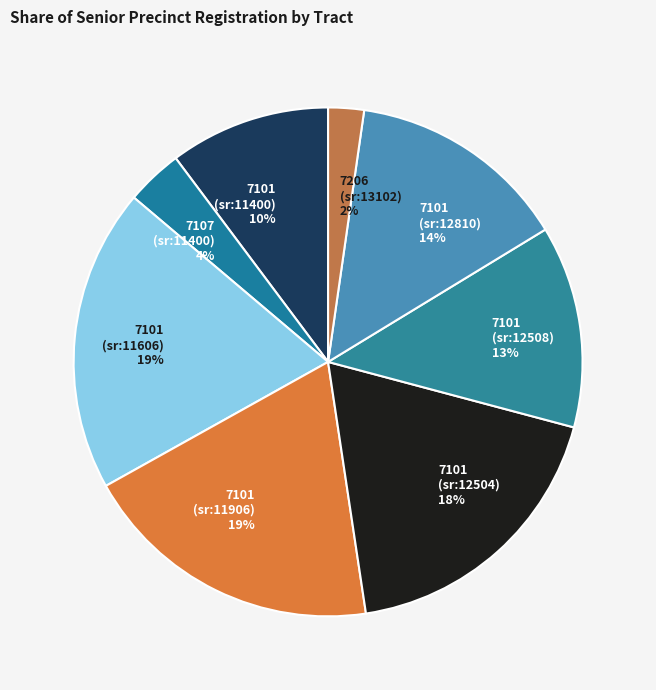

What percentage is the 7101 (sr:11906) 19% slice, to the nearest percent?

19%